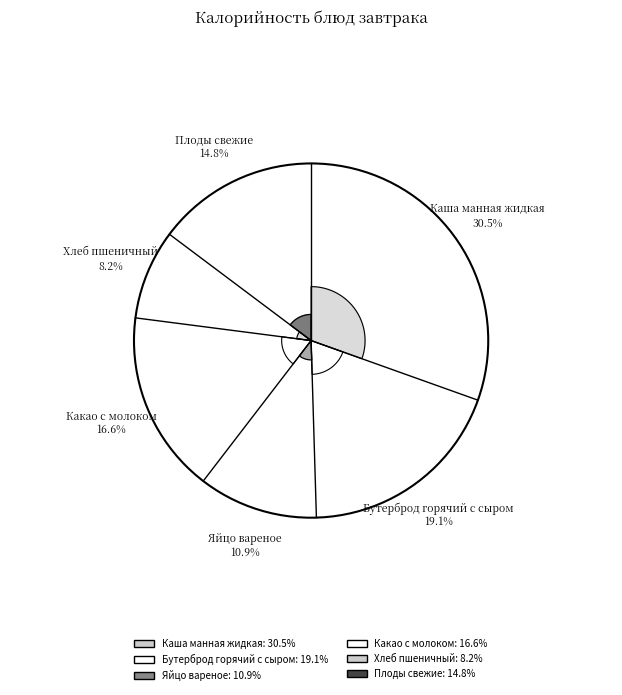

What percentage is the Бутерброд горячий с сыром slice, to the nearest percent?

19%